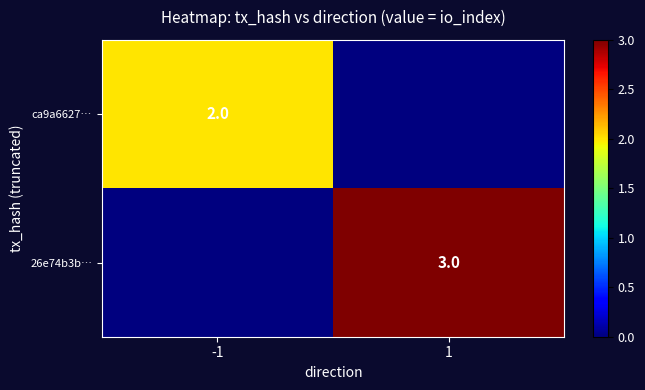

The value of 26e74b3b… at 1 is 3. True or false?

True